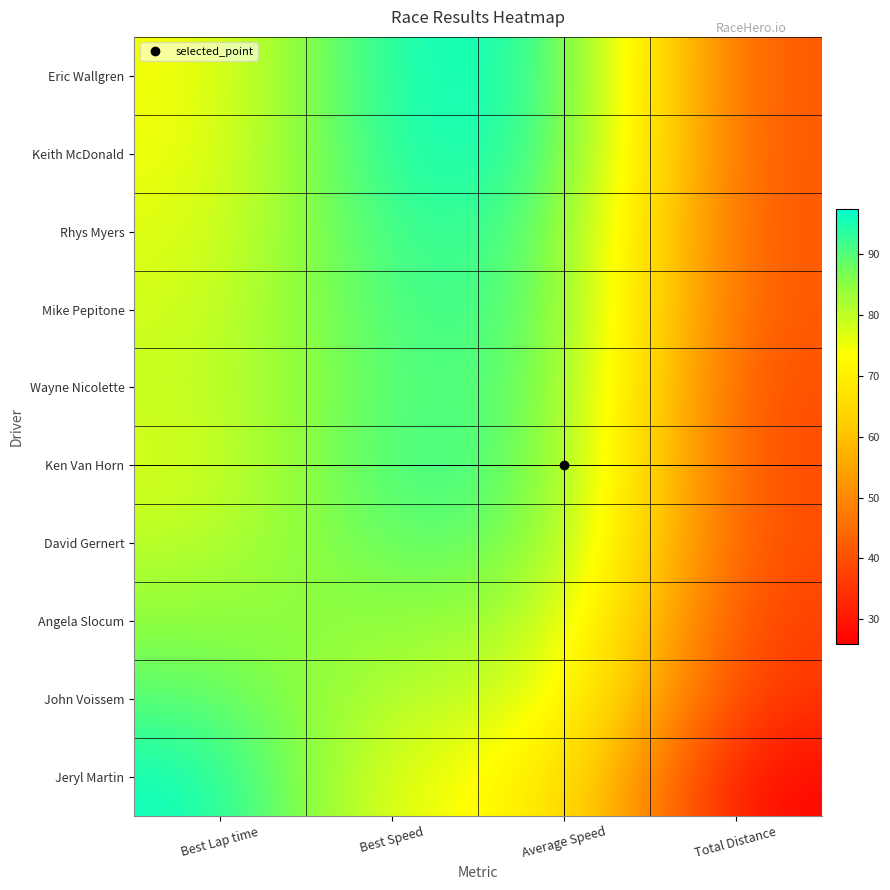

Reading left to right, list all the values displayed in this chart.

Eric Wallgren: Best Lap time=73.9	Best Speed=97.4	Average Speed=95.5	Total Distance=40.0
Keith McDonald: Best Lap time=74.4	Best Speed=96.8	Average Speed=94.8	Total Distance=40.0
Rhys Myers: Best Lap time=76.2	Best Speed=94.5	Average Speed=91.4	Total Distance=40.0
Mike Pepitone: Best Lap time=77.6	Best Speed=92.8	Average Speed=91.2	Total Distance=40.0
Wayne Nicolette: Best Lap time=78.9	Best Speed=91.3	Average Speed=90.4	Total Distance=38.0
Ken Van Horn: Best Lap time=76.9	Best Speed=93.6	Average Speed=88.9	Total Distance=38.0
David Gernert: Best Lap time=80.1	Best Speed=89.9	Average Speed=87.9	Total Distance=38.0
Angela Slocum: Best Lap time=84.9	Best Speed=84.8	Average Speed=82.7	Total Distance=36.0
John Voissem: Best Lap time=90.0	Best Speed=80.0	Average Speed=79.0	Total Distance=34.0
Jeryl Martin: Best Lap time=96.8	Best Speed=74.4	Average Speed=72.1	Total Distance=26.0